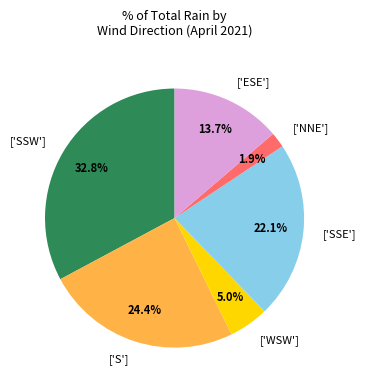

Does any single category account for the majority?

No